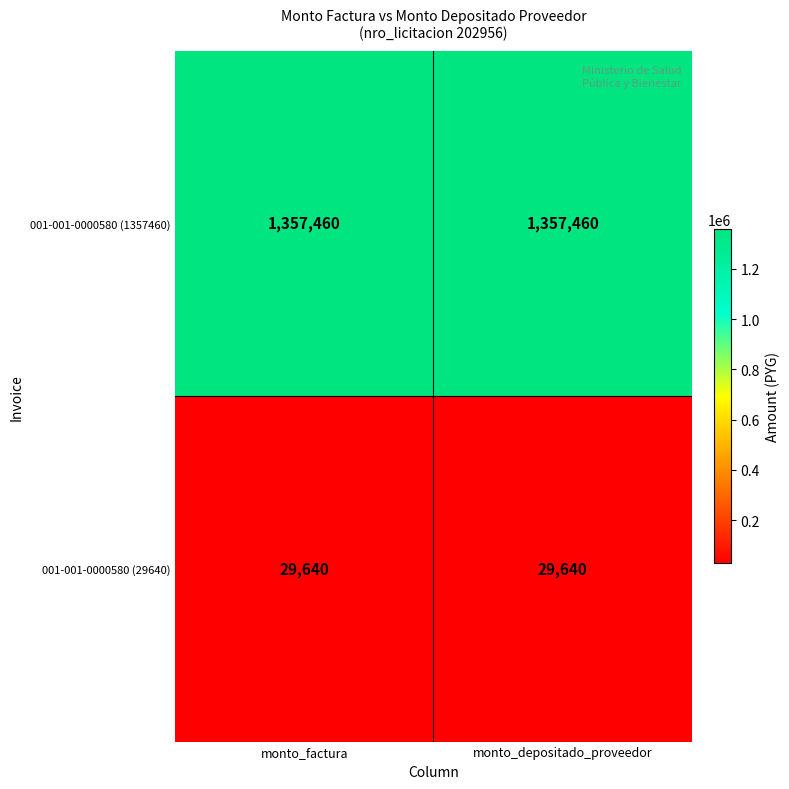

What is the maximum value for 001-001-0000580 (1357460)?

1357460